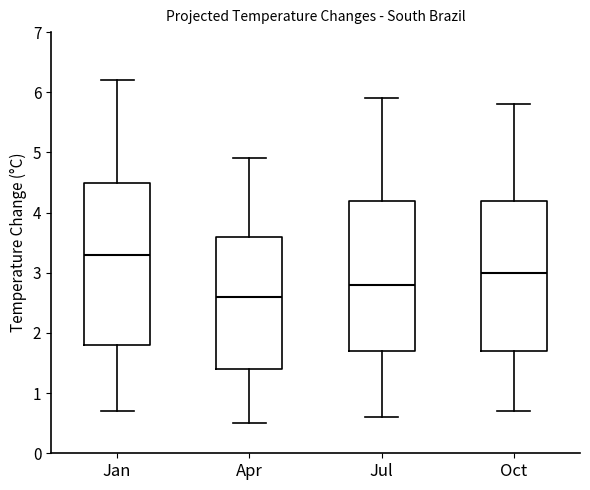

Comparing the boxes themselves (not the whiskers), which one is the tallest?

Jan